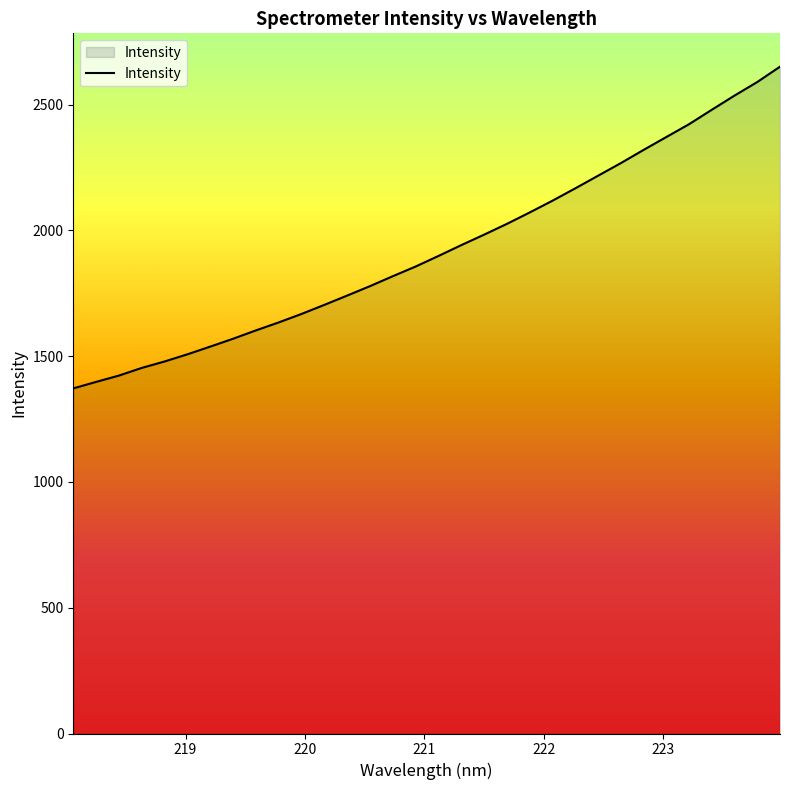

What is the smallest value displayed?

1372.2